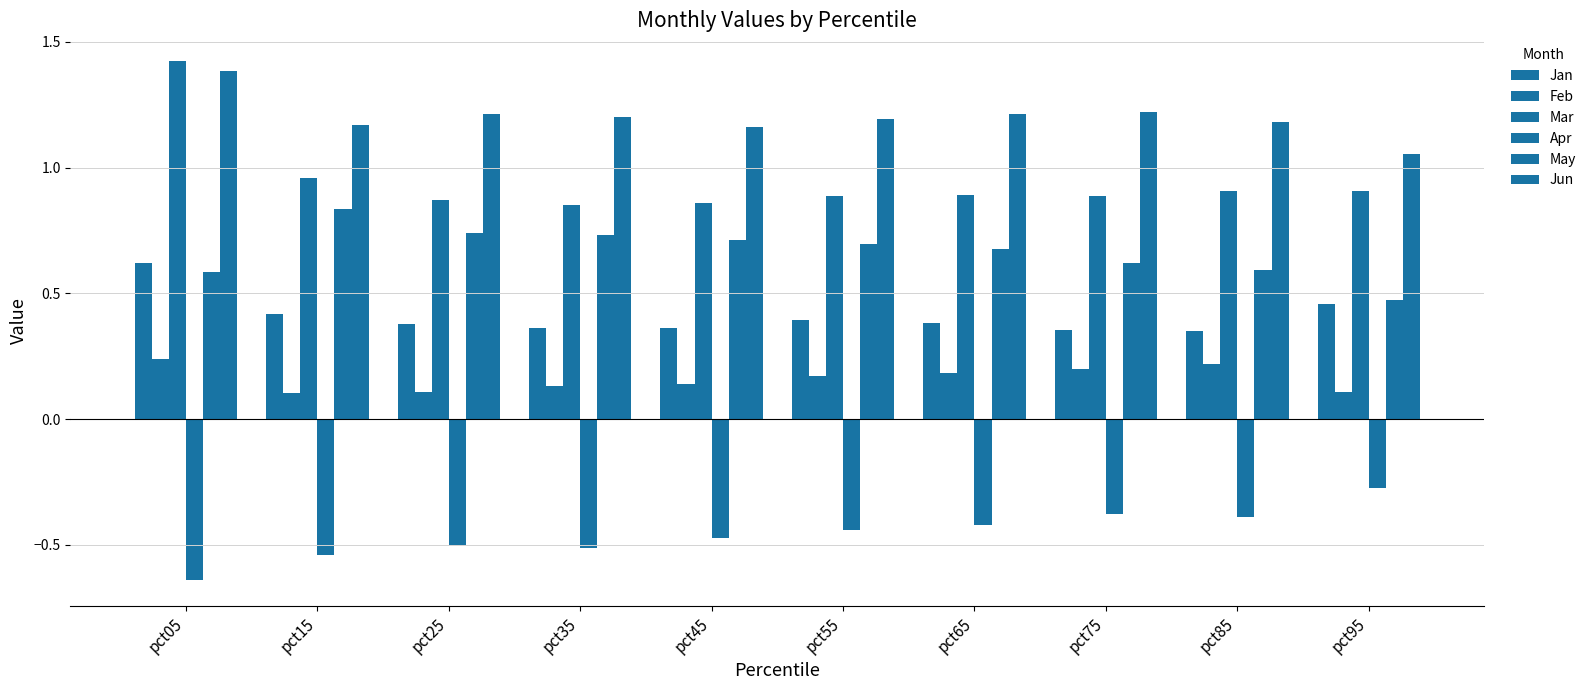

How many bars are there in total?

60